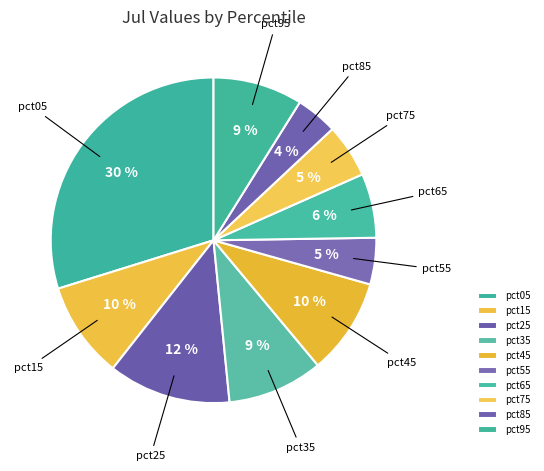

Do pct55 and pct25 together represent more than half of the pie?

No